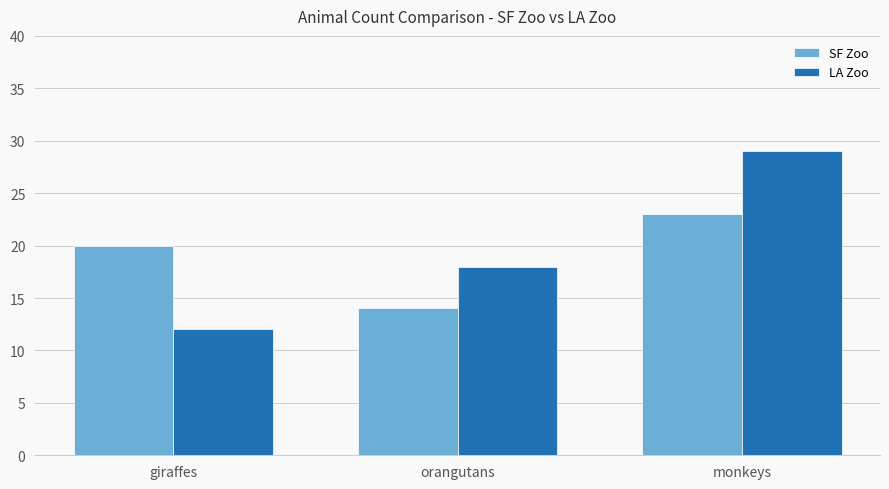

What are all the series names shown in the legend?

SF Zoo, LA Zoo